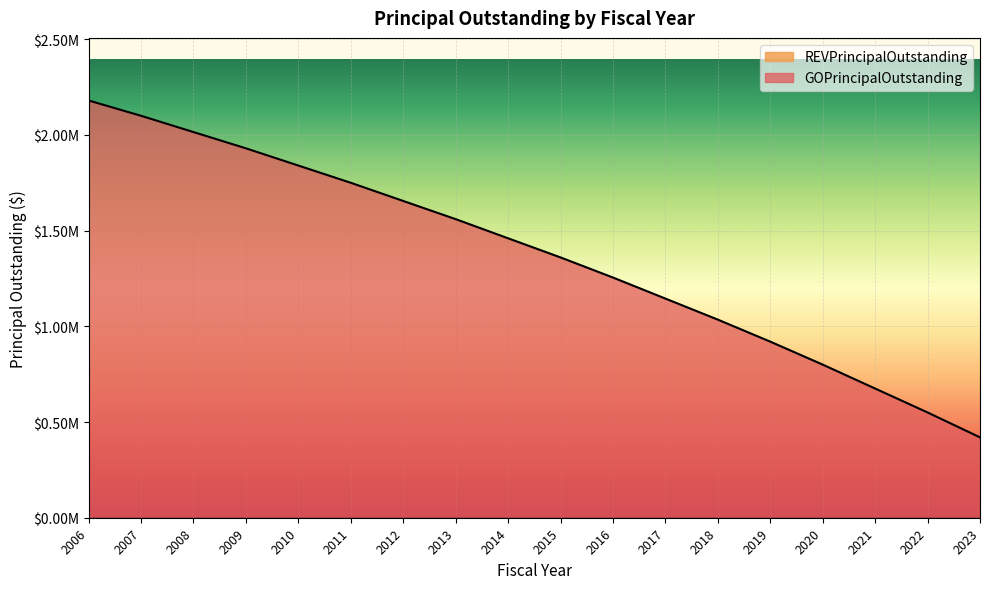

List the labels in order of value, smallest first.

2023, 2022, 2021, 2020, 2019, 2018, 2017, 2016, 2015, 2014, 2013, 2012, 2011, 2010, 2009, 2008, 2007, 2006